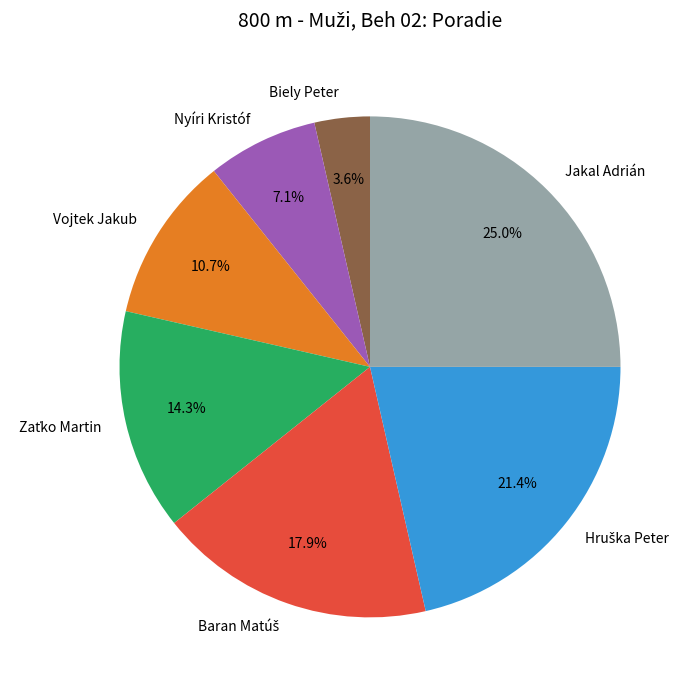

Which category has the smallest portion of the pie?

Biely Peter